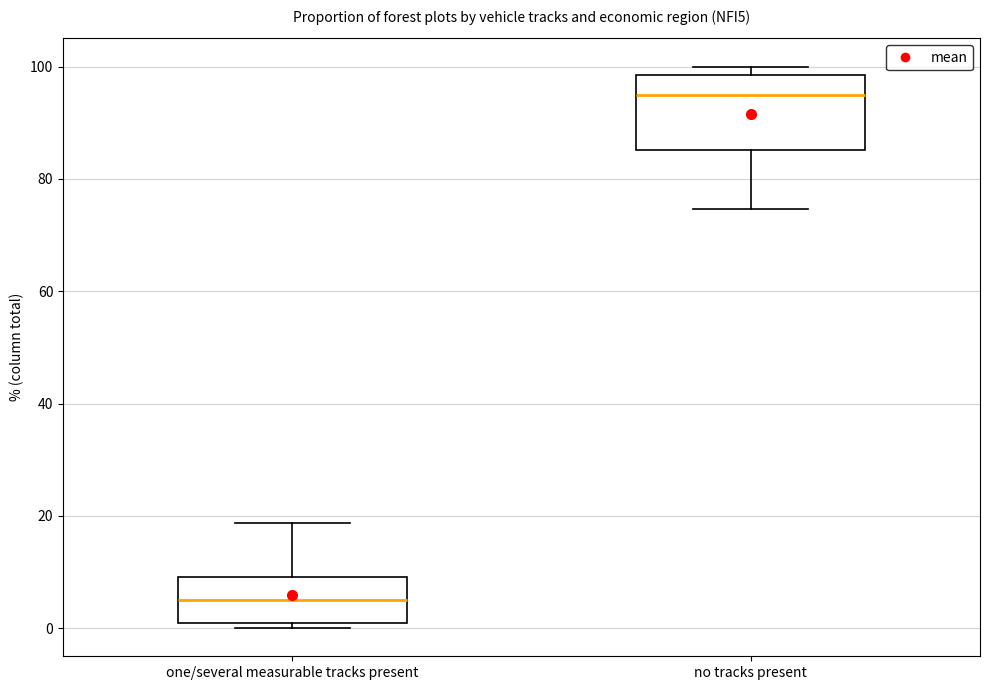

Which box is the tallest, from its lower edge to its upper edge?

no tracks present